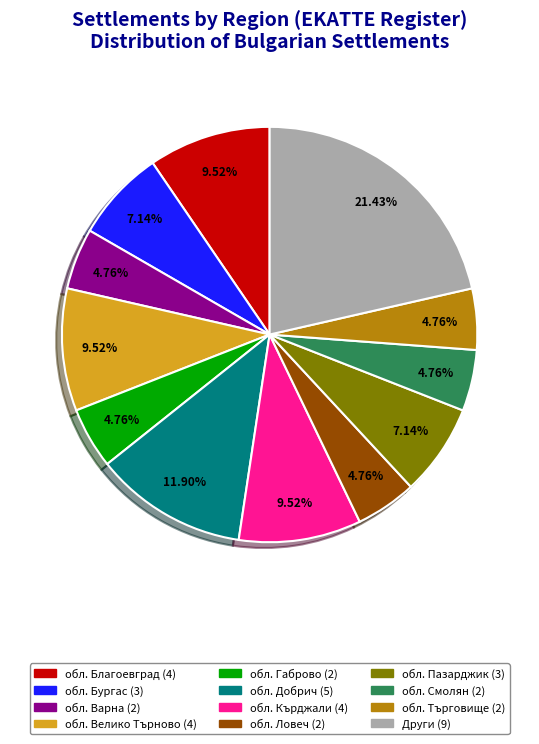

How many slices are in this pie chart?

12